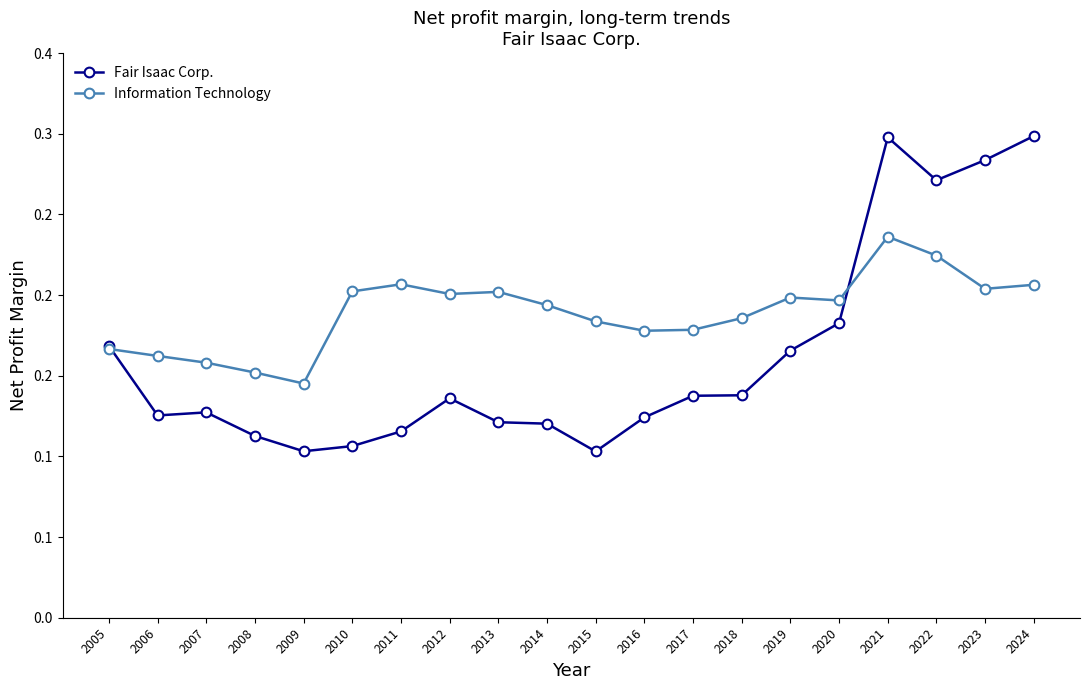

In Information Technology, how many points are higher than both neighbors (excluding endpoints)?

4